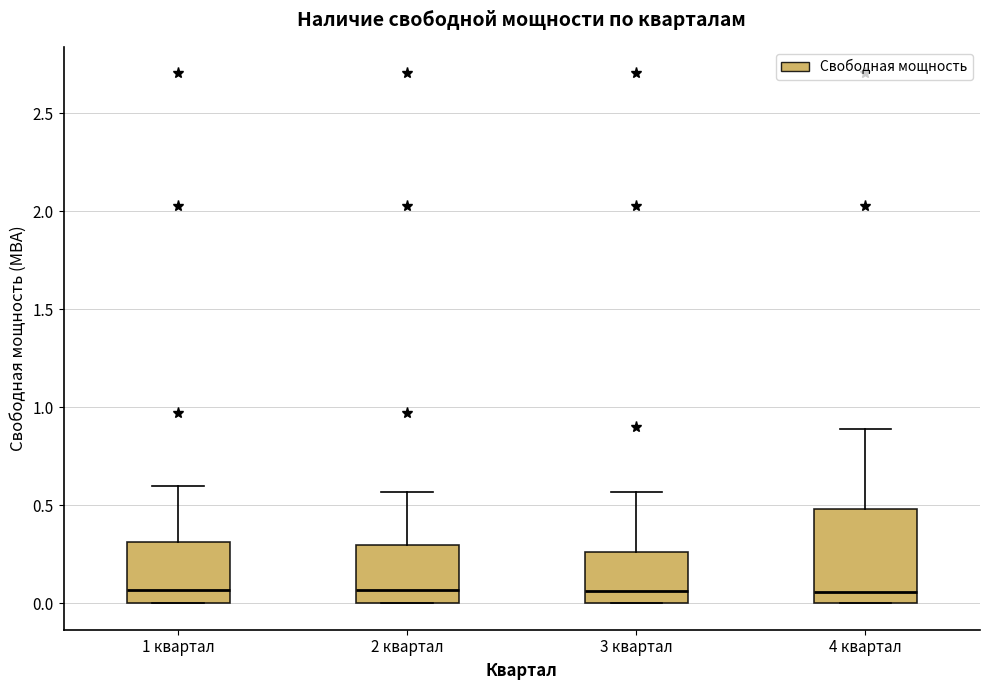

Reading left to right, transcribe this box plot: for each box, give where its median line is, the range the box spans, and where its two whiskers end, as read against the y-axis. The values are not printed on the chart, so give them approximately, as read against the axis.

1 квартал: median 0.05, box 0.00 to 0.30, whiskers 0.00 to 0.60
2 квартал: median 0.05, box 0.00 to 0.30, whiskers 0.00 to 0.55
3 квартал: median 0.05, box 0.00 to 0.25, whiskers 0.00 to 0.55
4 квартал: median 0.05, box 0.00 to 0.50, whiskers 0.00 to 0.90